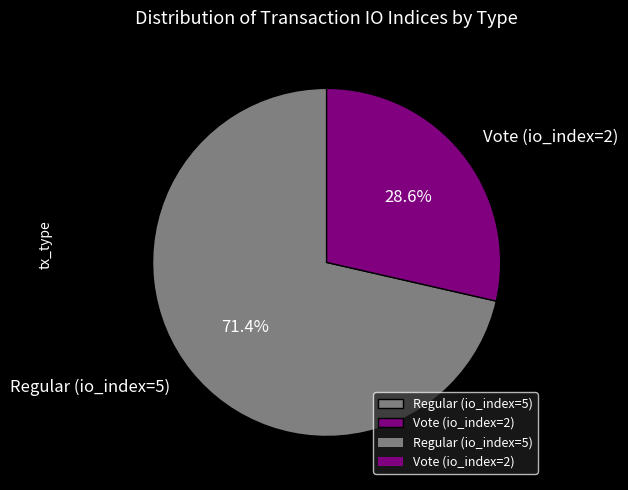

What is the ratio of the value at Regular (io_index=5) to the value at Vote (io_index=2)?

2.5